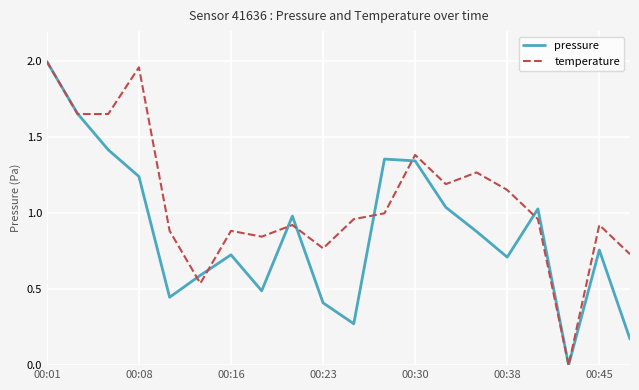

List the series in order of their overall mean, lowest first.

pressure, temperature